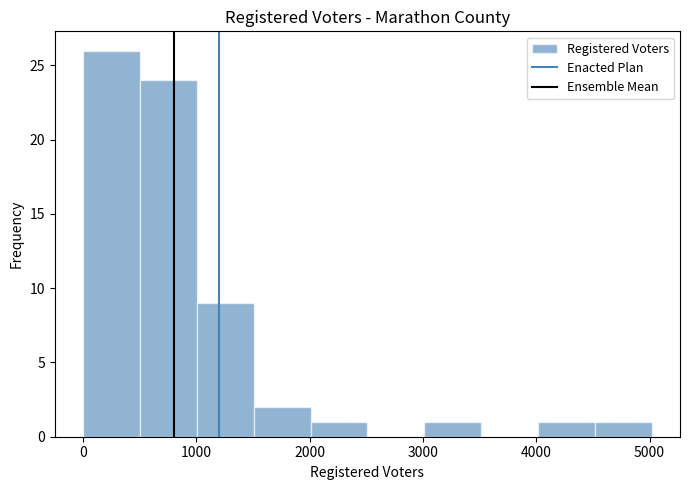

Reading left to right, transcribe this chart: for each bar, give the range it covers on the x-axis and its height. Neither the bar edges nor the heights are printed on the chart, so give them approximately, as read against the axes.

0 to 500: 26
500 to 1000: 24
1000 to 1500: 9
1500 to 2000: 2
2000 to 2500: 1
2500 to 3000: 0
3000 to 3500: 1
3500 to 4000: 0
4000 to 4500: 1
4500 to 5000: 1